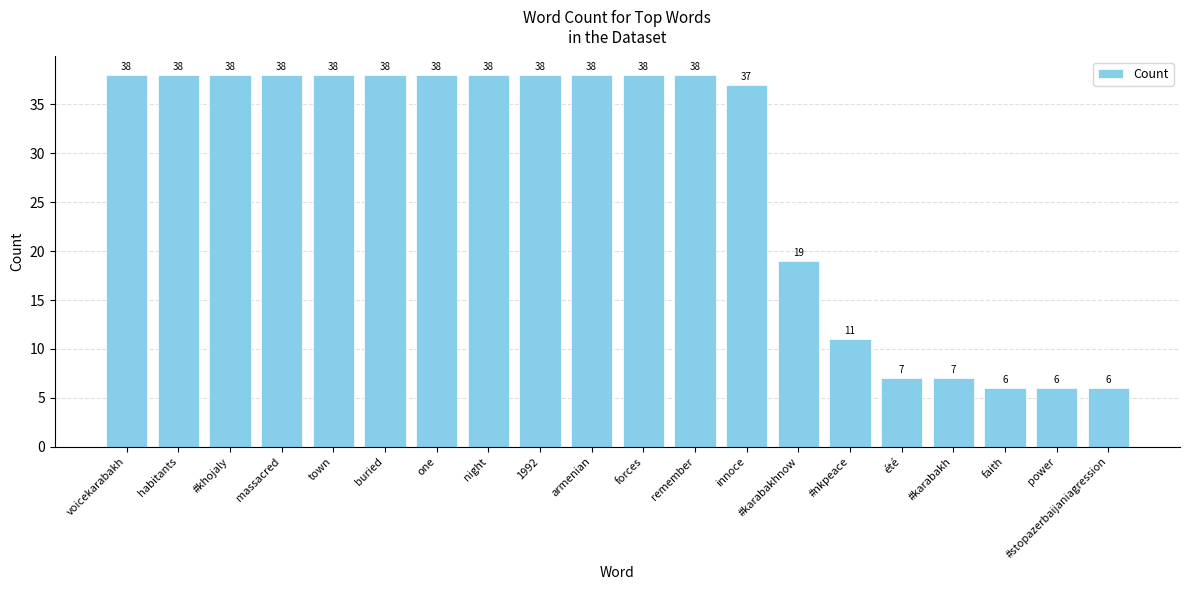

What position from the left is #karabakh?

17